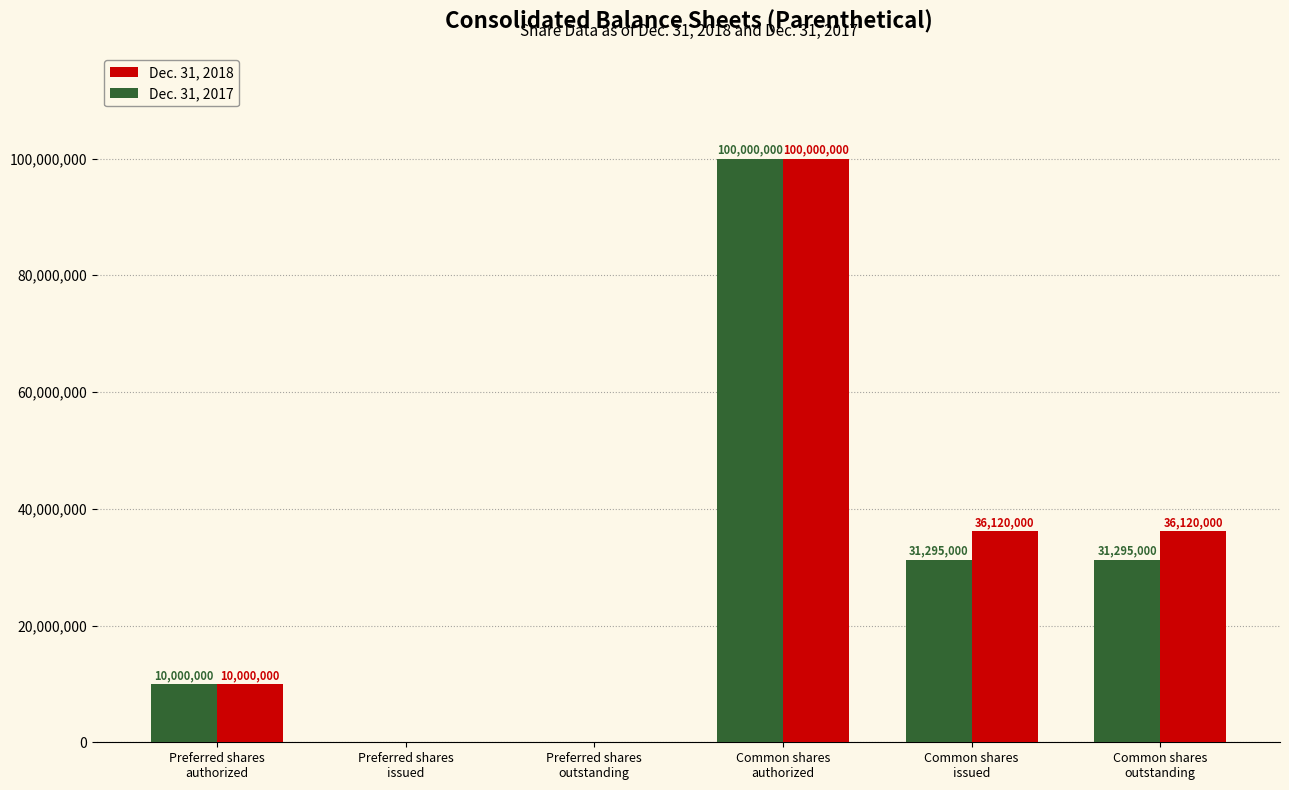

Reading left to right, transcribe all the data shown in this chart.

Dec. 31, 2018: 10000000	0	0	100000000	36120000	36120000
Dec. 31, 2017: 10000000	0	0	100000000	31295000	31295000